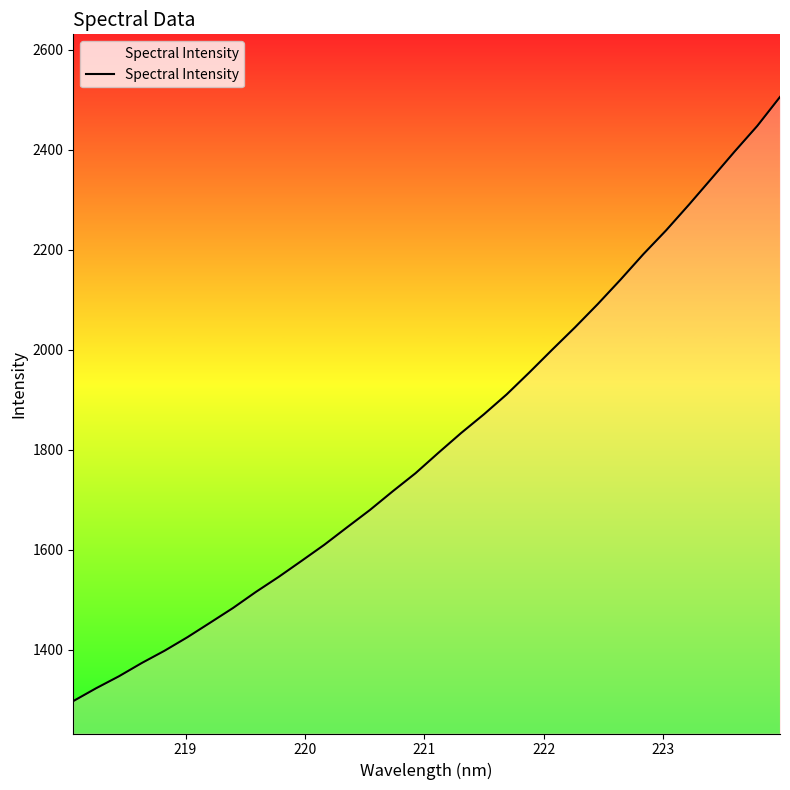

What is the greatest value displayed?

2505.5